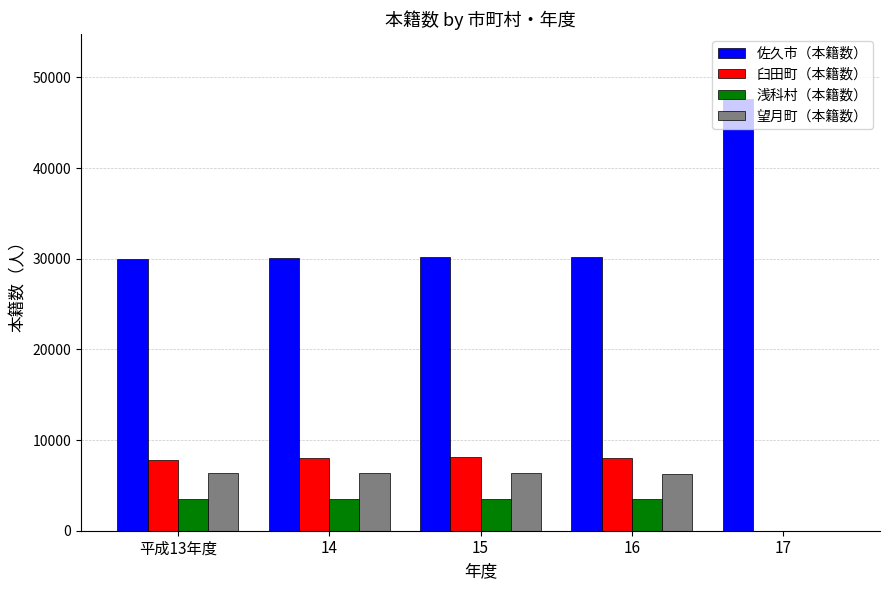

The 臼田町（本籍数） series shows 0 at 17. True or false?

True